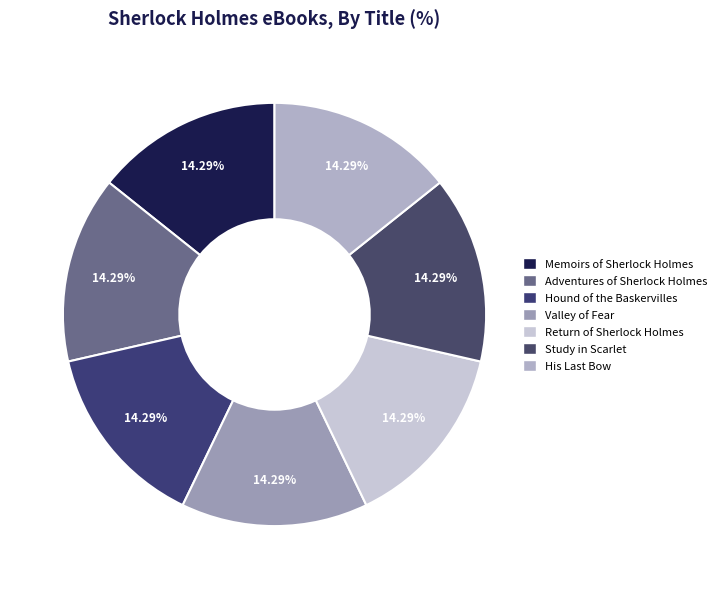

How many slices are in this pie chart?

7